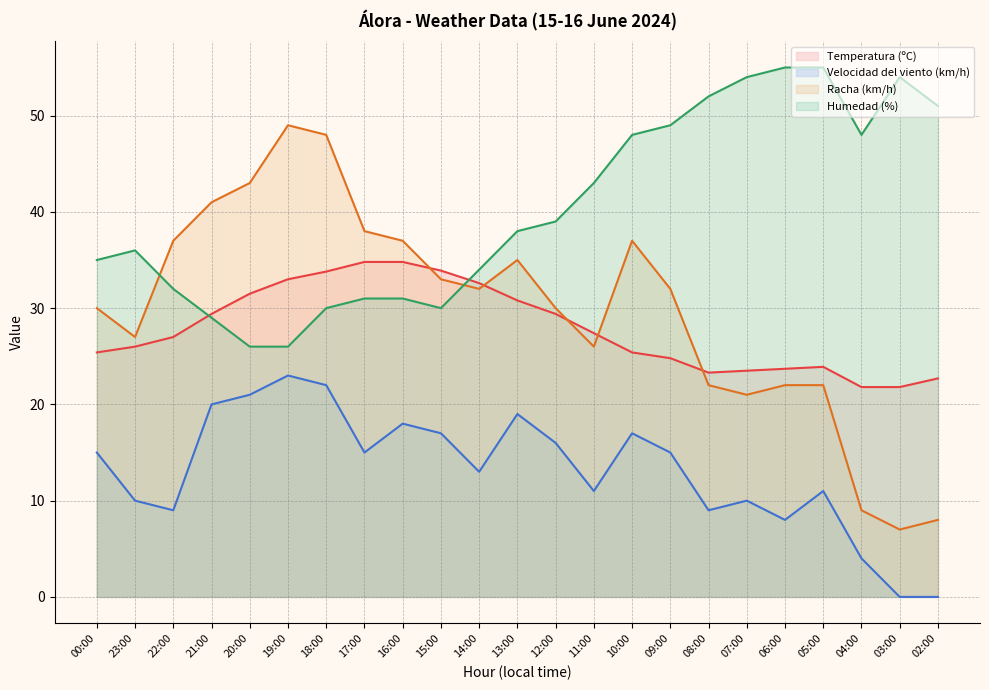

Which series changed the most between 19:00 and 09:00?

Humedad (%)